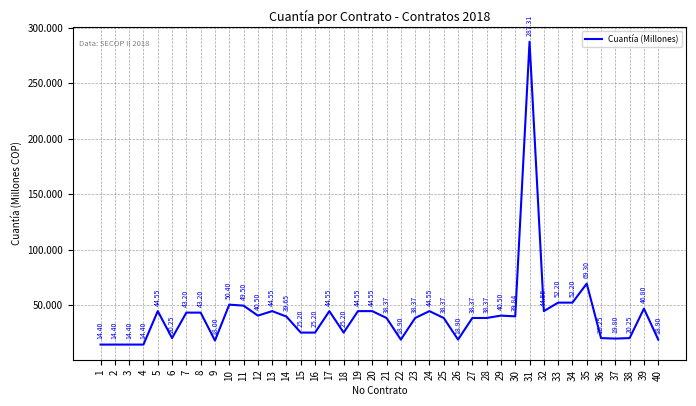

At which label is the value closest to 150?

35